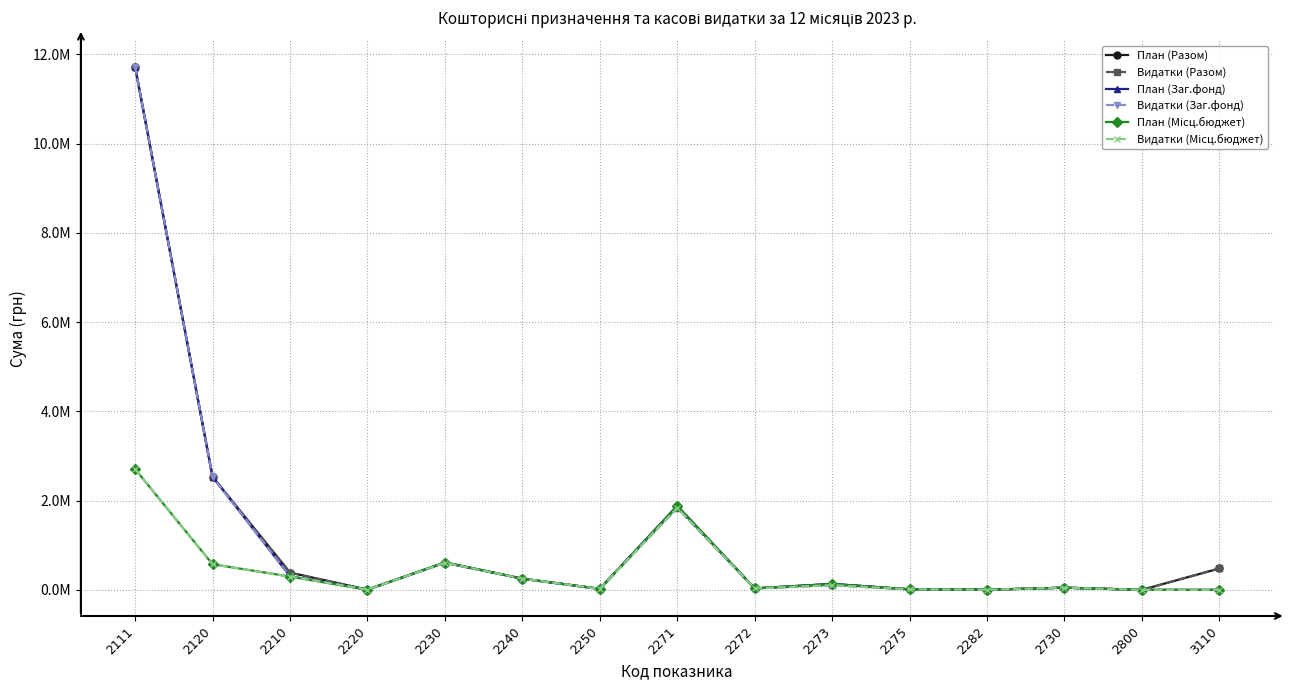

At how many categories does at least one series exceed 387130?

5